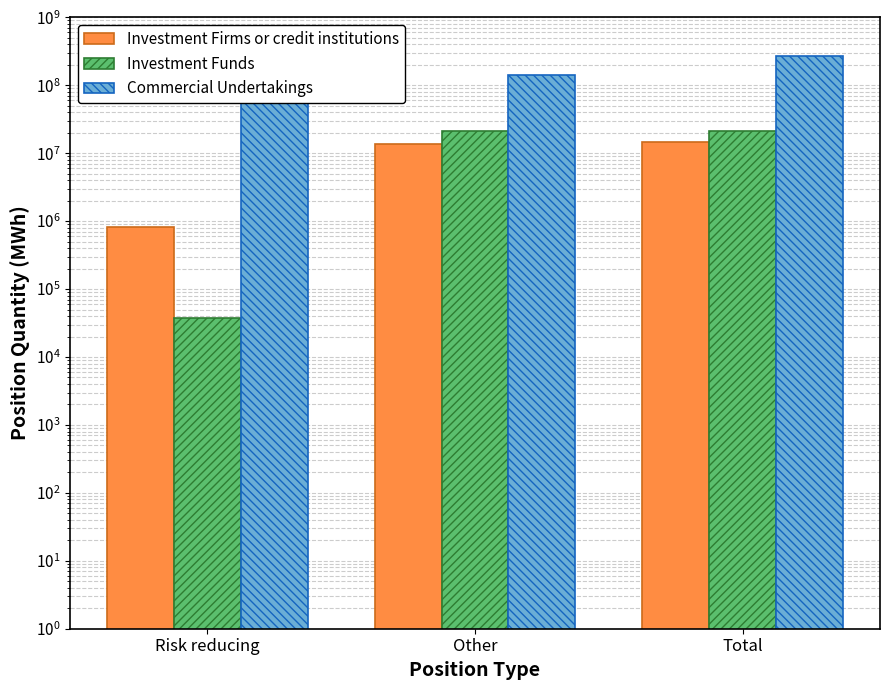

How many groups of bars are there?

3